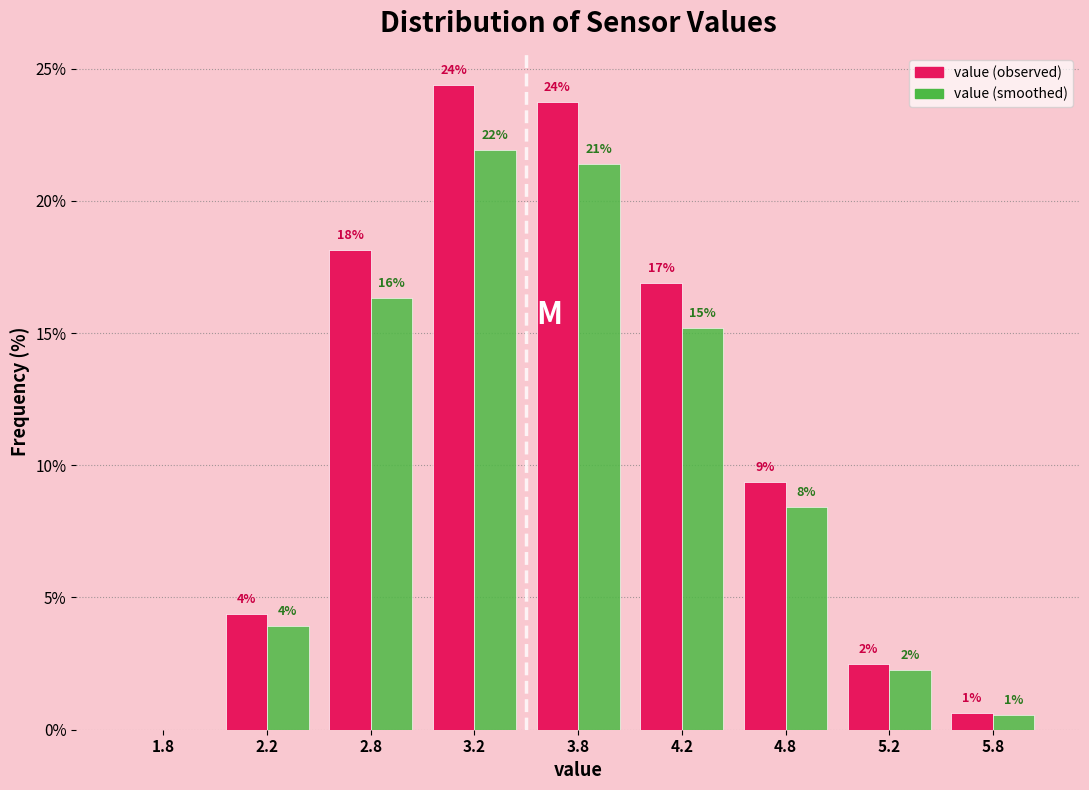

What are all the series names shown in the legend?

value (observed), value (smoothed)